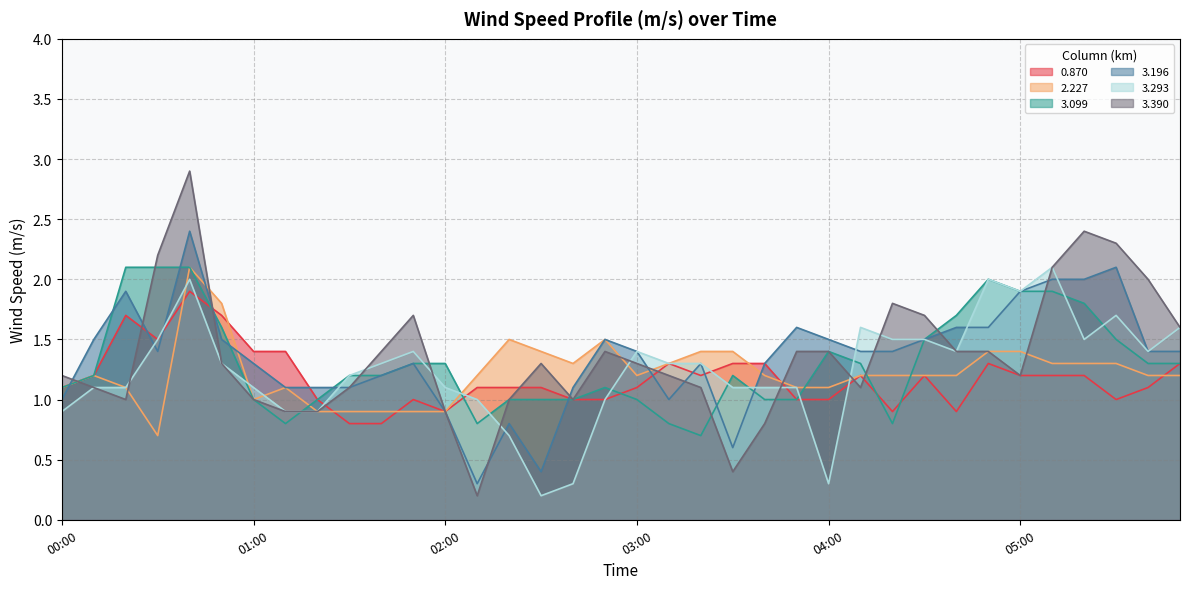

True or false: 3.099 and 0.870 intersect in this chart.

True